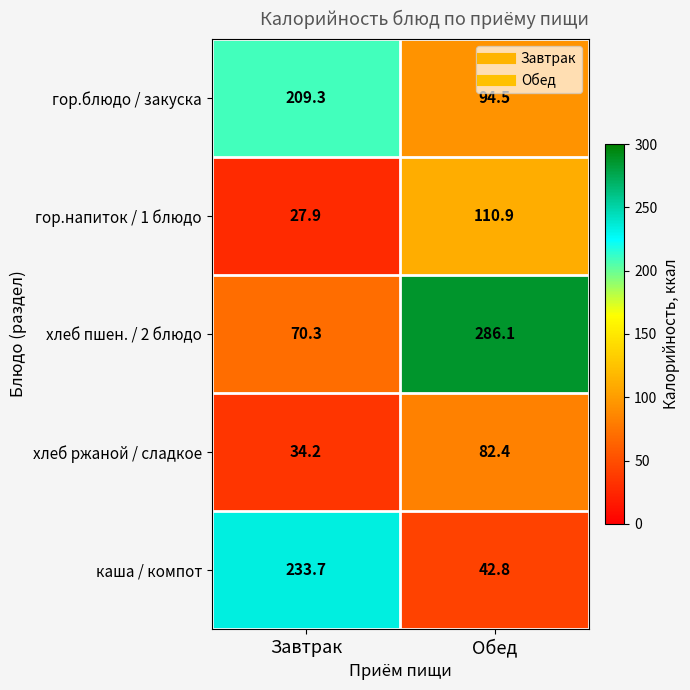

Which series changed the most between Завтрак and Обед?

хлеб пшен. / 2 блюдо